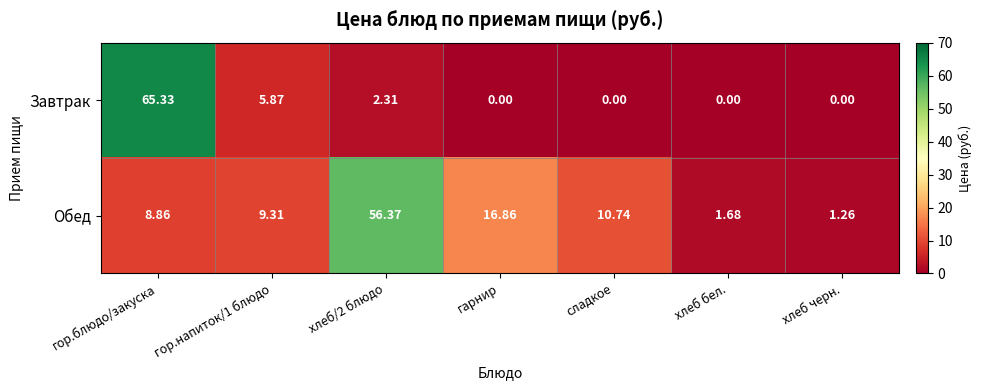

Which series has the largest total across all categories?

Обед